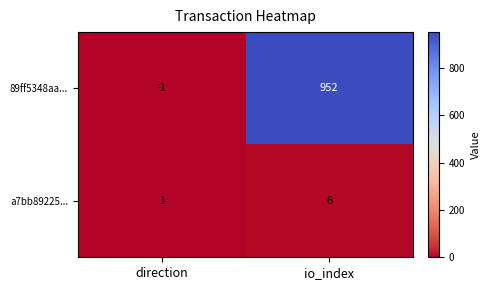

What is the difference between the a7bb89225... values at io_index and direction?

5